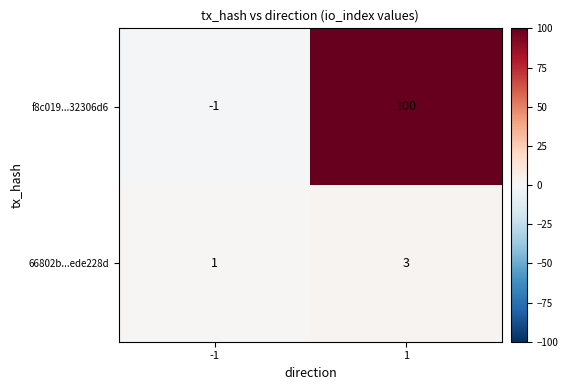

Reading left to right, what are all the values shown in this chart?

f8c019...32306d6: -1=-1	1=100
66802b...ede228d: -1=1	1=3